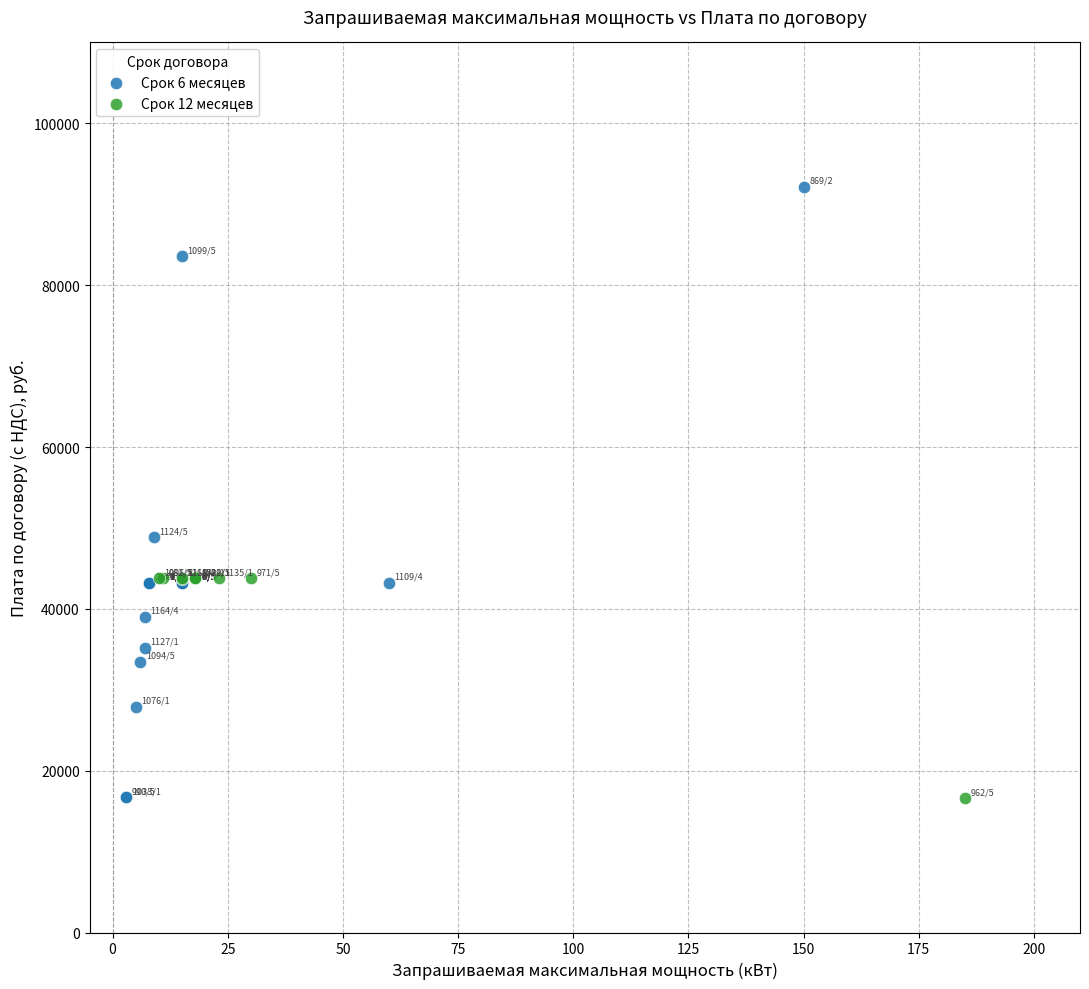

Which series reaches the maximum Y coordinate?

Срок 6 месяцев